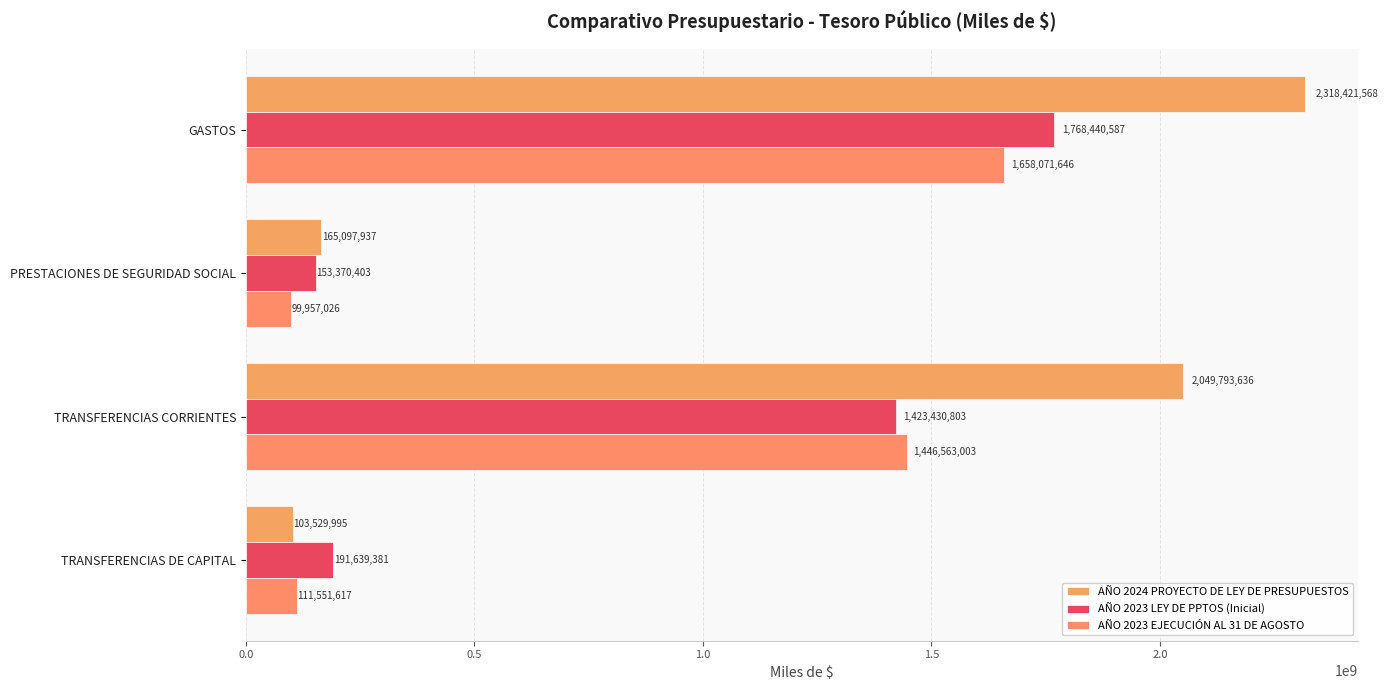

Reading left to right, extract all data points from this chart.

AÑO 2024 PROYECTO DE LEY DE PRESUPUESTOS: 2318421568	165097937	2049793636	103529995
AÑO 2023 LEY DE PPTOS (Inicial): 1768440587	153370403	1423430803	191639381
AÑO 2023 EJECUCIÓN AL 31 DE AGOSTO: 1658071646	99957026	1446563003	111551617